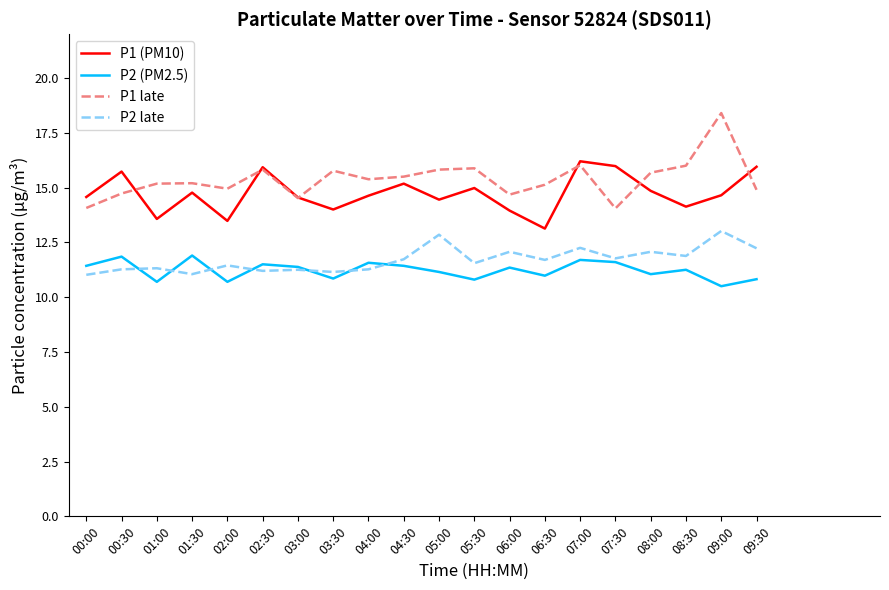

List the series in order of their peak value, highest first.

P1 late, P1 (PM10), P2 late, P2 (PM2.5)